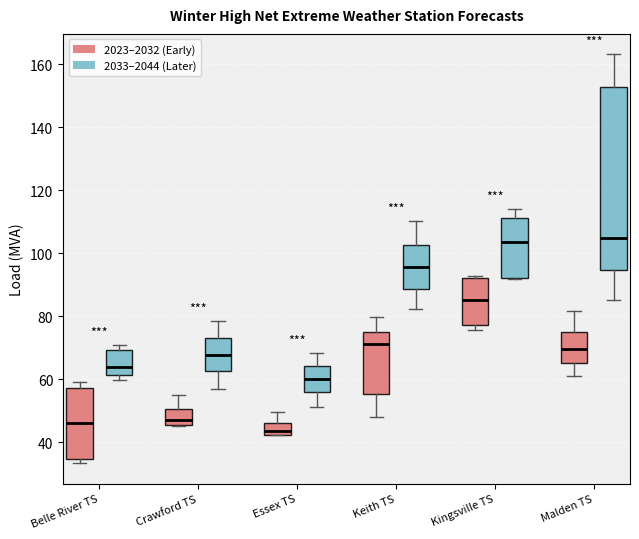

Where does the median line of the box for Kingsville TS (2033–2044 (Later)) sit on the y-axis? The values are not printed on the chart, so give them approximately, as read against the axis.

104